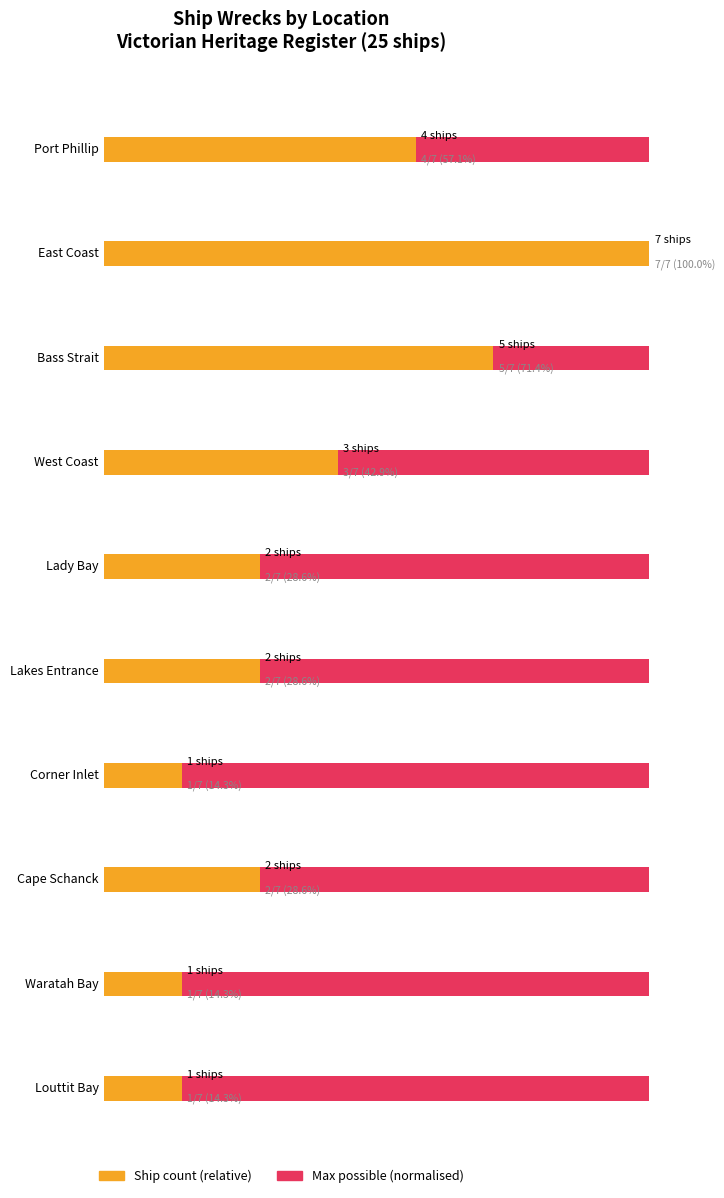

How many groups of bars are there?

10